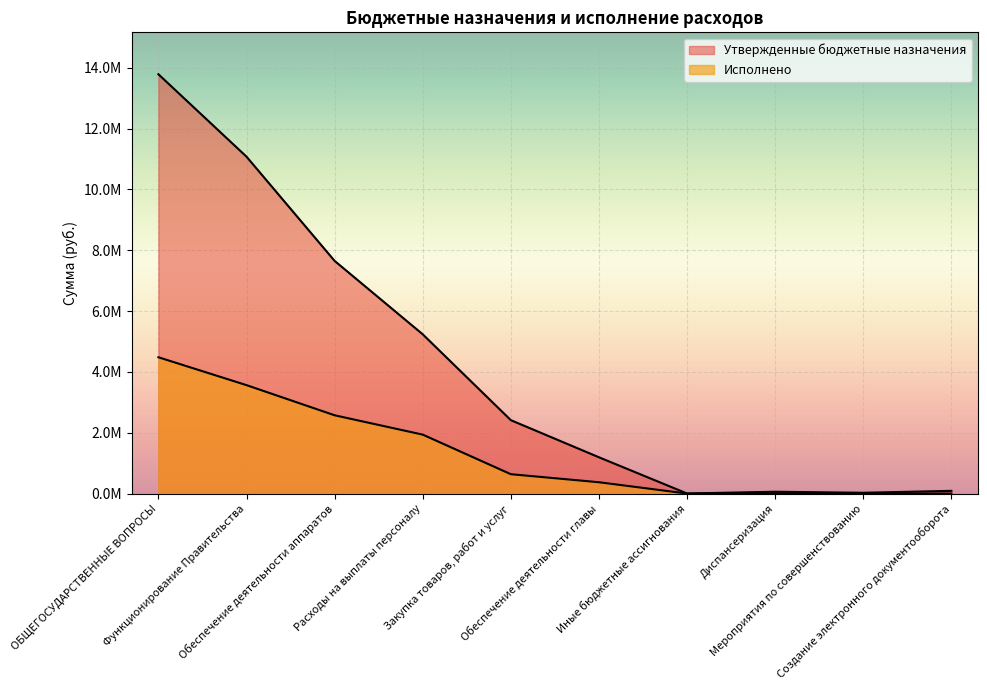

At which label does Утвержденные бюджетные назначения reach its peak?

ОБЩЕГОСУДАРСТВЕННЫЕ ВОПРОСЫ